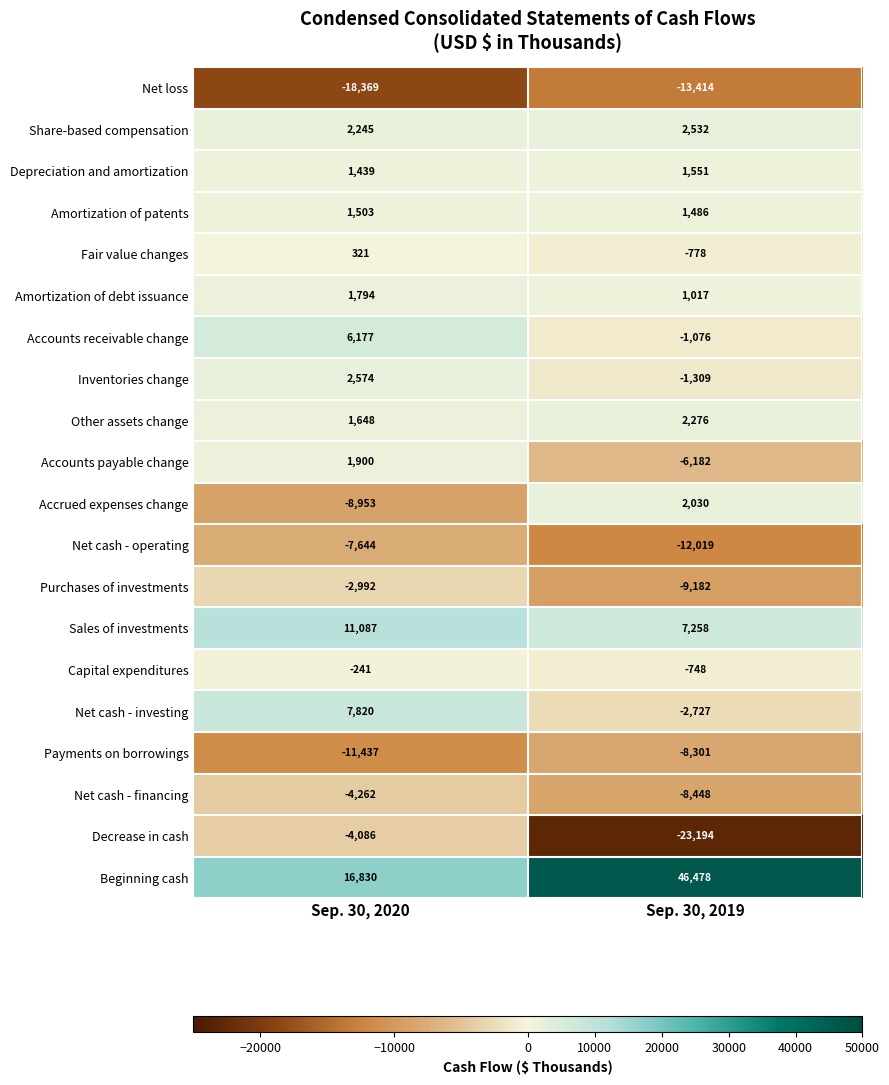

List the series in order of their peak value, lowest first.

Net loss, Payments on borrowings, Net cash - operating, Net cash - financing, Decrease in cash, Purchases of investments, Capital expenditures, Fair value changes, Amortization of patents, Depreciation and amortization, Amortization of debt issuance, Accounts payable change, Accrued expenses change, Other assets change, Share-based compensation, Inventories change, Accounts receivable change, Net cash - investing, Sales of investments, Beginning cash